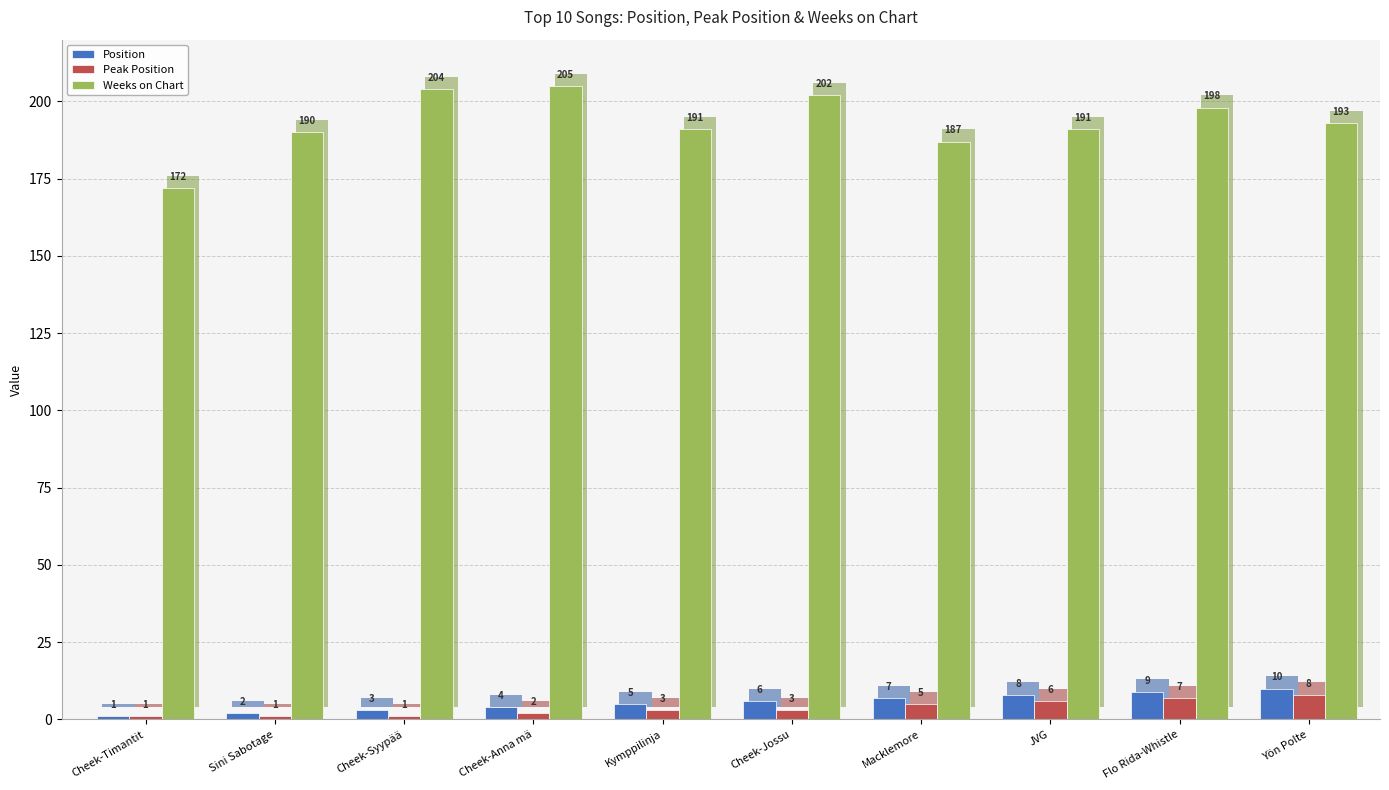

Between Yön Polte and JVG, which is larger?

Yön Polte